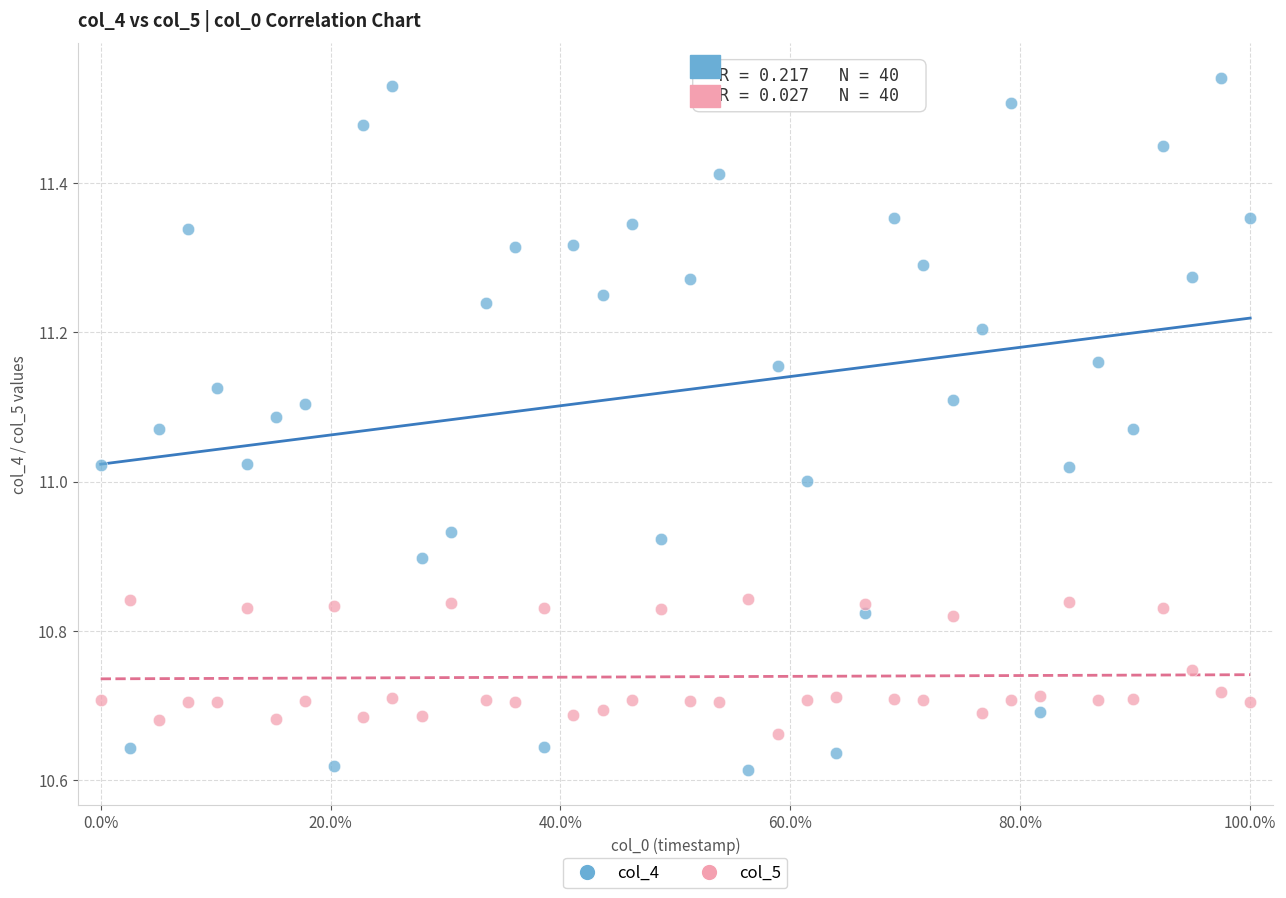

Across all data points, what is the range of Y values (max minus min)?

0.9